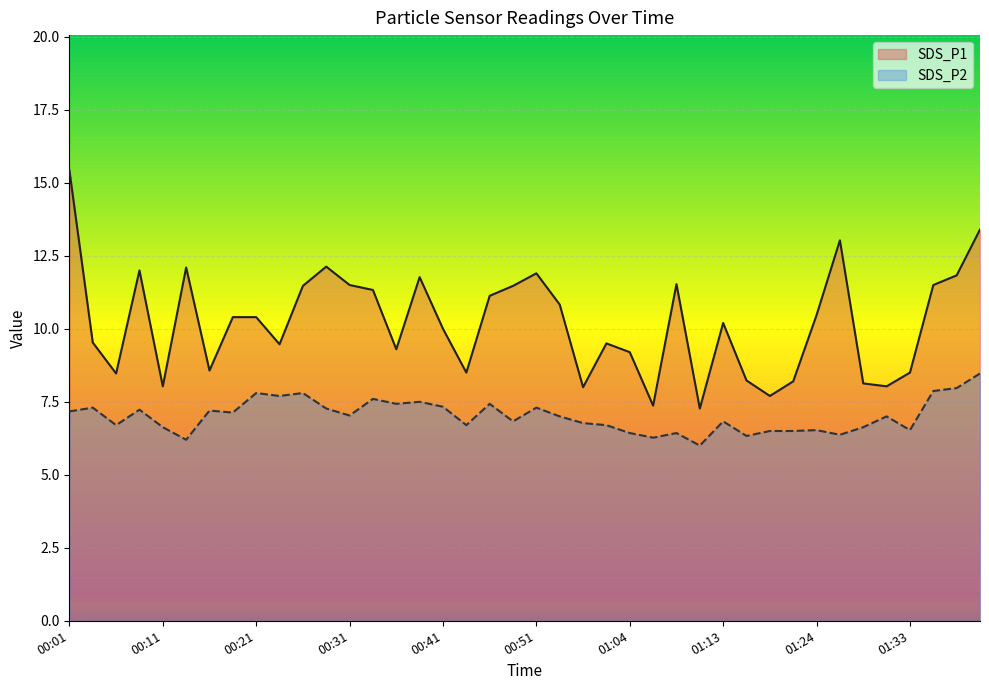

Reading left to right, transcribe all the data shown in this chart.

SDS_P1: 00:01=15.4	00:04=9.5	00:06=8.5	00:09=12.0	00:11=8.0	00:14=12.1	00:16=8.6	00:18=10.4	00:21=10.4	00:23=9.5	00:26=11.5	00:28=12.1	00:31=11.5	00:33=11.3	00:36=9.3	00:38=11.8	00:41=10.0	00:43=8.5	00:46=11.1	00:48=11.5	00:51=11.9	00:53=10.8	00:56=8.0	00:58=9.5	01:04=9.2	01:06=7.4	01:09=11.5	01:11=7.3	01:13=10.2	01:16=8.2	01:18=7.7	01:21=8.2	01:24=10.5	01:26=13.0	01:29=8.1	01:31=8.0	01:33=8.5	01:36=11.5	01:38=11.8	01:41=13.4
SDS_P2: 00:01=7.2	00:04=7.3	00:06=6.7	00:09=7.2	00:11=6.6	00:14=6.2	00:16=7.2	00:18=7.1	00:21=7.8	00:23=7.7	00:26=7.8	00:28=7.3	00:31=7.0	00:33=7.6	00:36=7.4	00:38=7.5	00:41=7.3	00:43=6.7	00:46=7.4	00:48=6.8	00:51=7.3	00:53=7.0	00:56=6.8	00:58=6.7	01:04=6.4	01:06=6.3	01:09=6.4	01:11=6.0	01:13=6.8	01:16=6.3	01:18=6.5	01:21=6.5	01:24=6.5	01:26=6.4	01:29=6.6	01:31=7.0	01:33=6.5	01:36=7.9	01:38=8.0	01:41=8.5